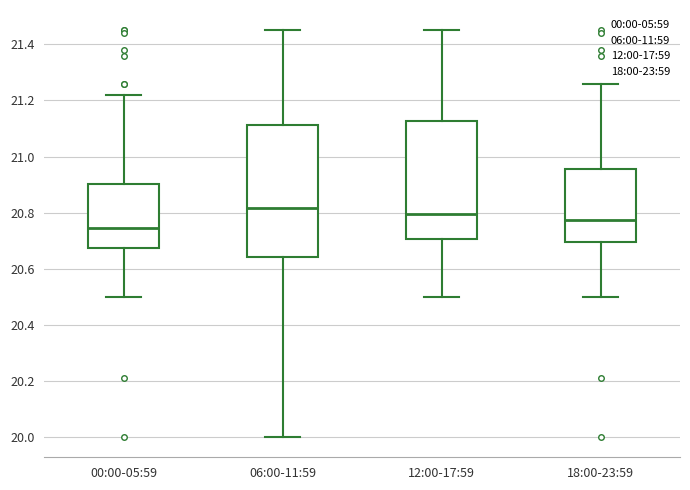

Where is the upper edge of the box for 00:00-05:59 on the y-axis? The values are not printed on the chart, so give them approximately, as read against the axis.

20.90